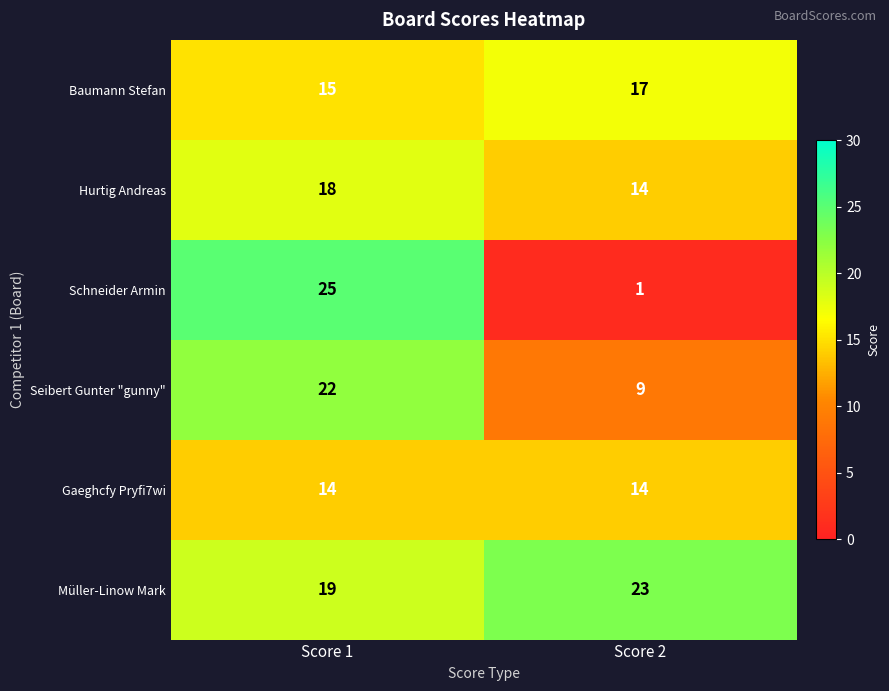

What is the total value across all series at Score 2?

78